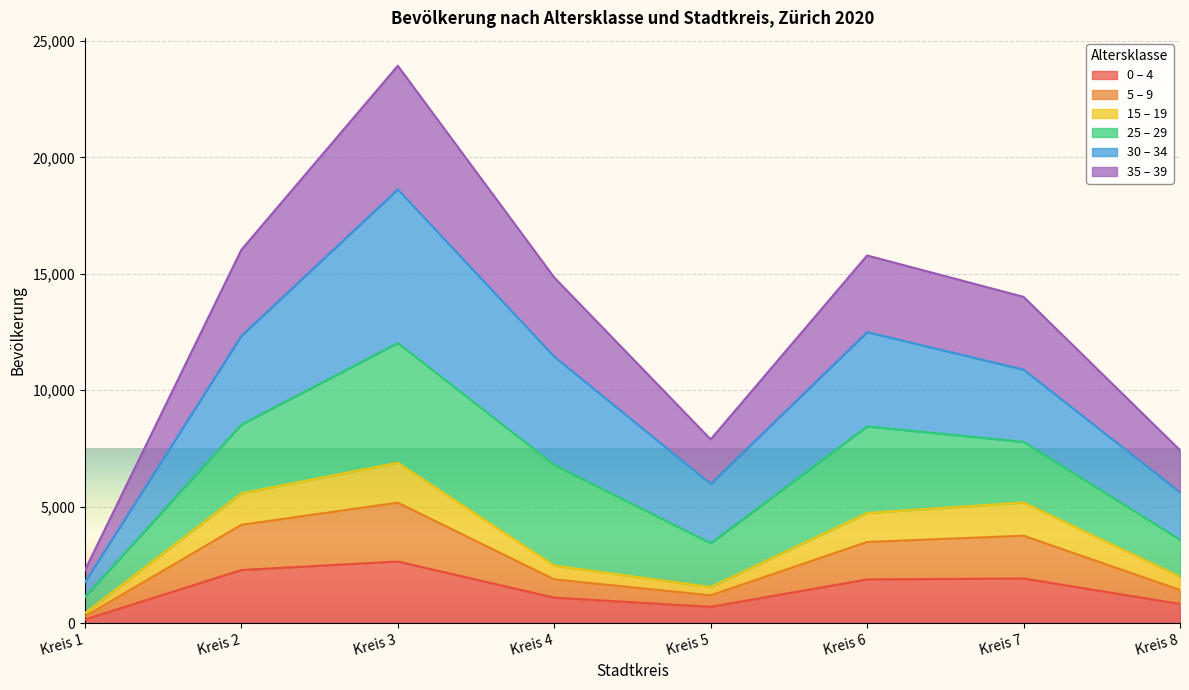

At which category is the sum across all series the highest?

Kreis 3